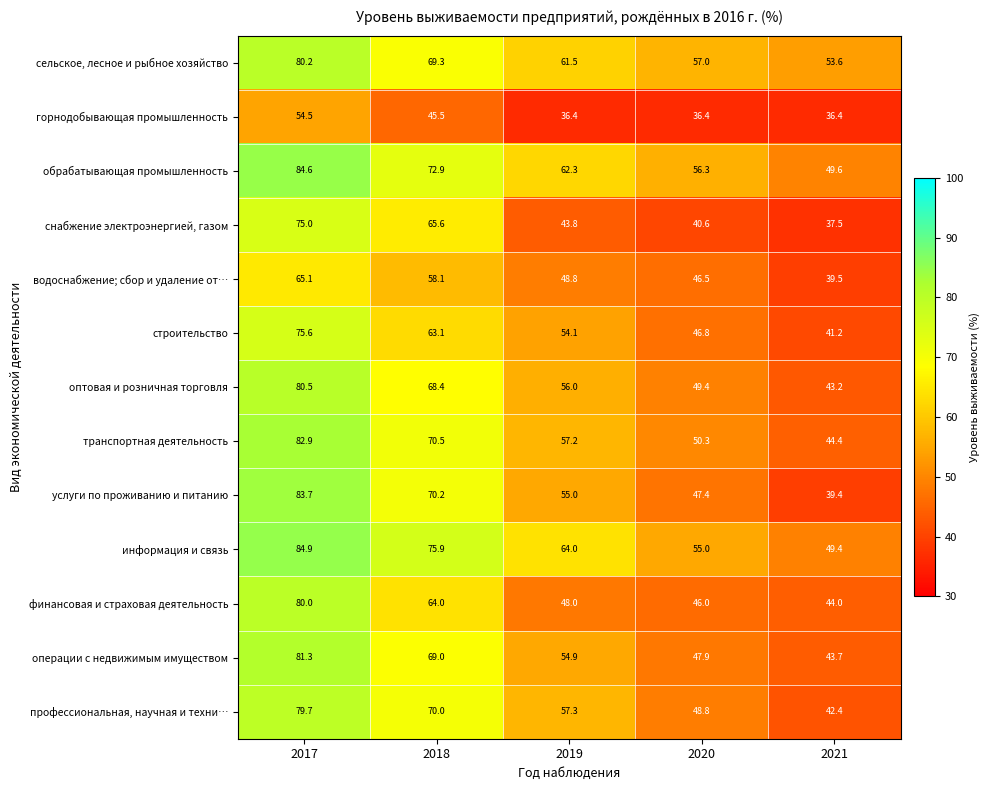

List the series in order of their peak value, highest first.

информация и связь, обрабатывающая промышленность, услуги по проживанию и питанию, транспортная деятельность, операции с недвижимым имуществом, оптовая и розничная торговля, сельское, лесное и рыбное хозяйство, финансовая и страховая деятельность, профессиональная, научная и техни…, строительство, снабжение электроэнергией, газом, водоснабжение; сбор и удаление от…, горнодобывающая промышленность